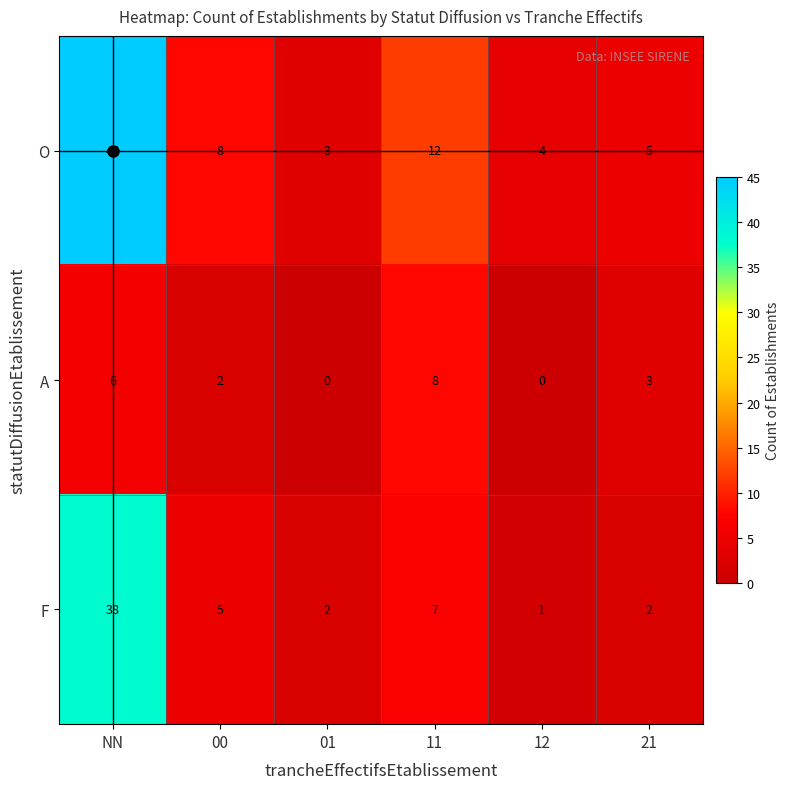

Which series has the largest range (max minus min)?

O